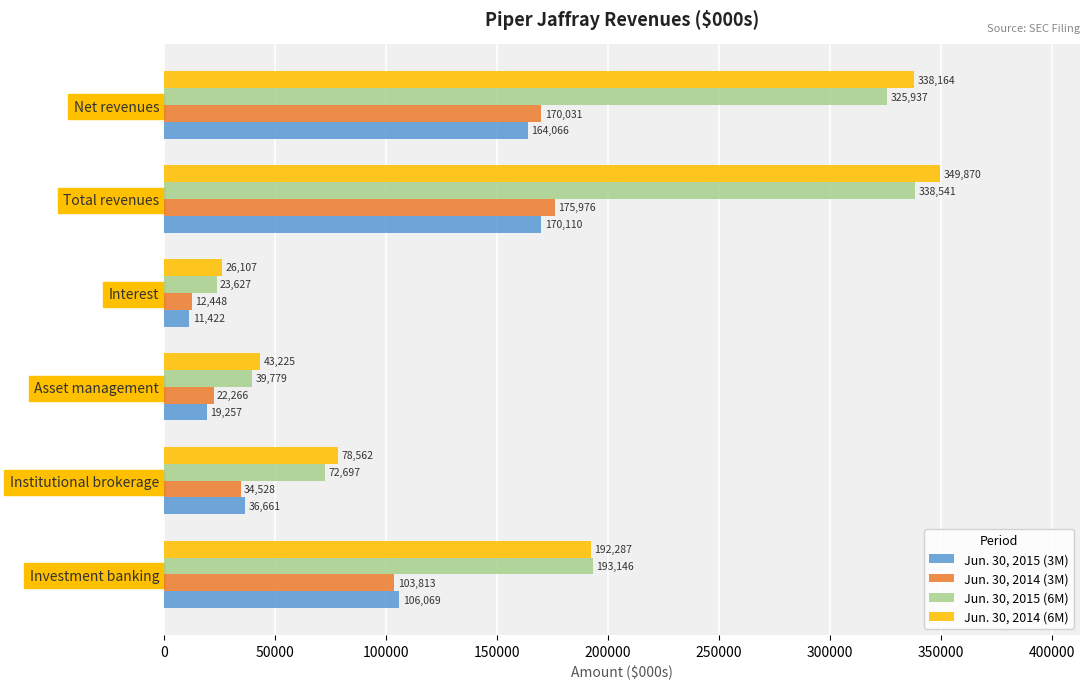

Is it true that Jun. 30, 2014 (6M) equals 474458 at Net revenues?

False